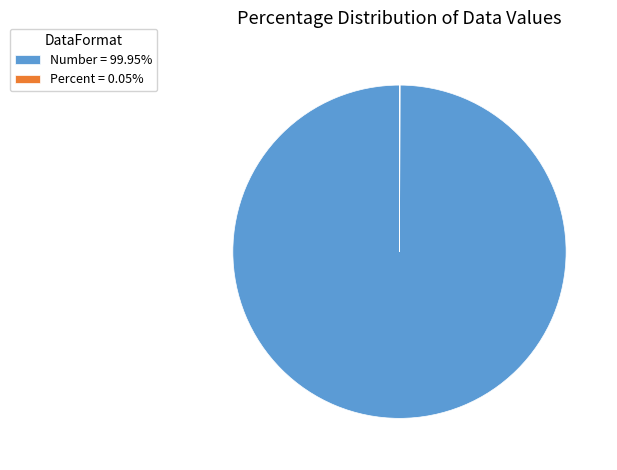

True or false: Number accounts for 91% of the total.

False